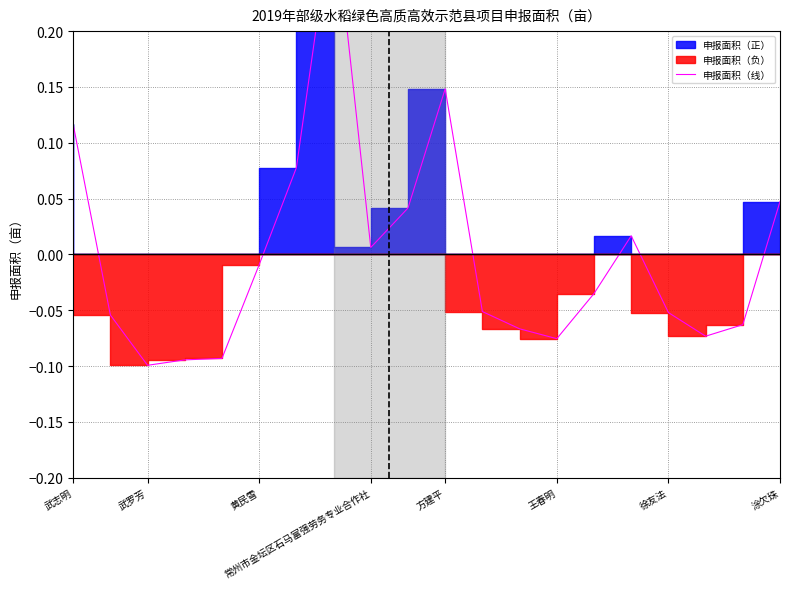

How many lines are shown in the chart?

1